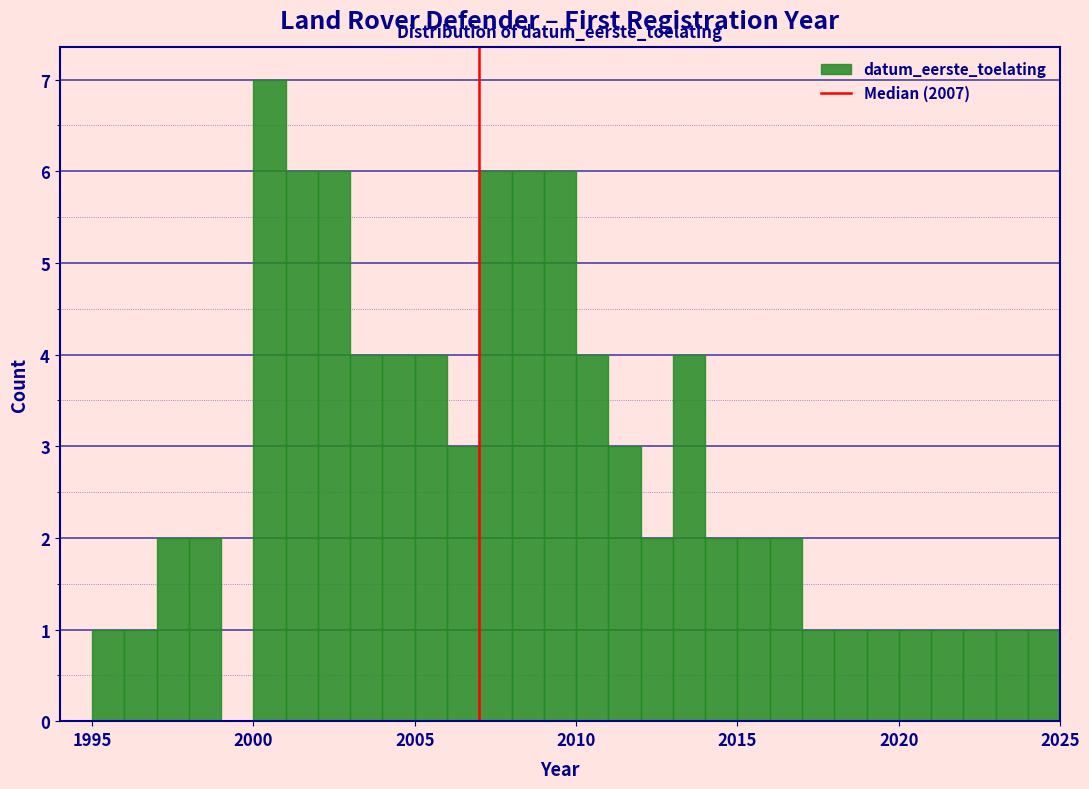

Read against the x-axis, roughly where is the centre of the tallest bar?

2000.5